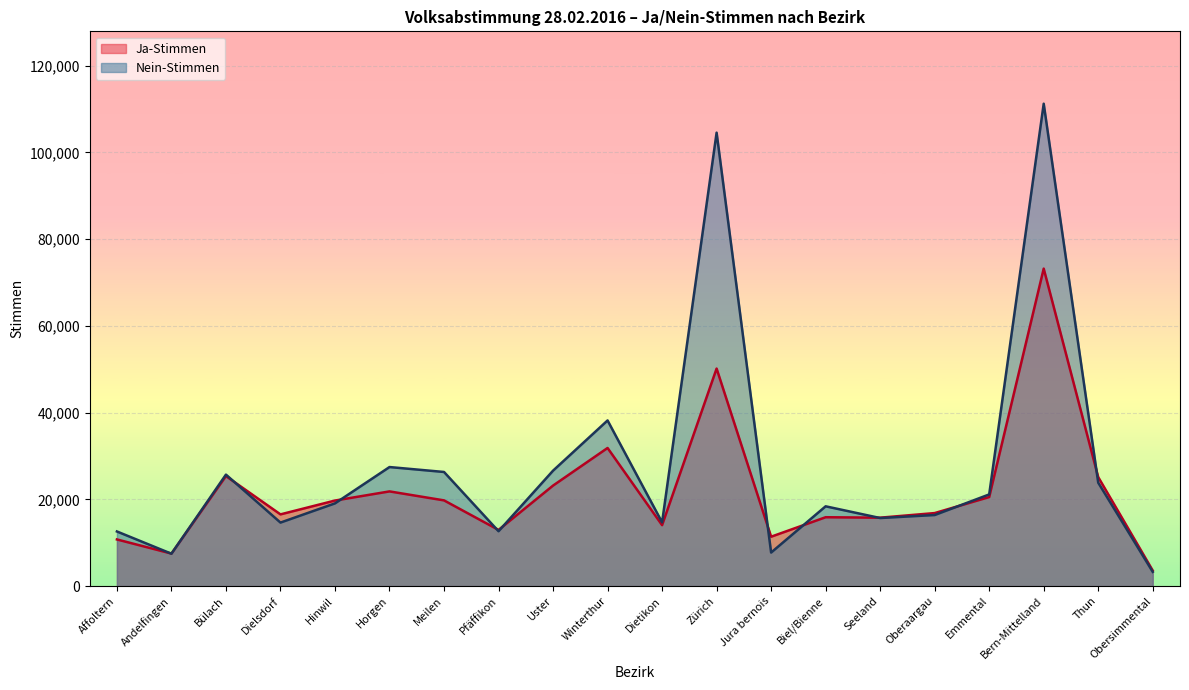

Which label corresponds to the largest value in the chart?

Bern-Mittelland